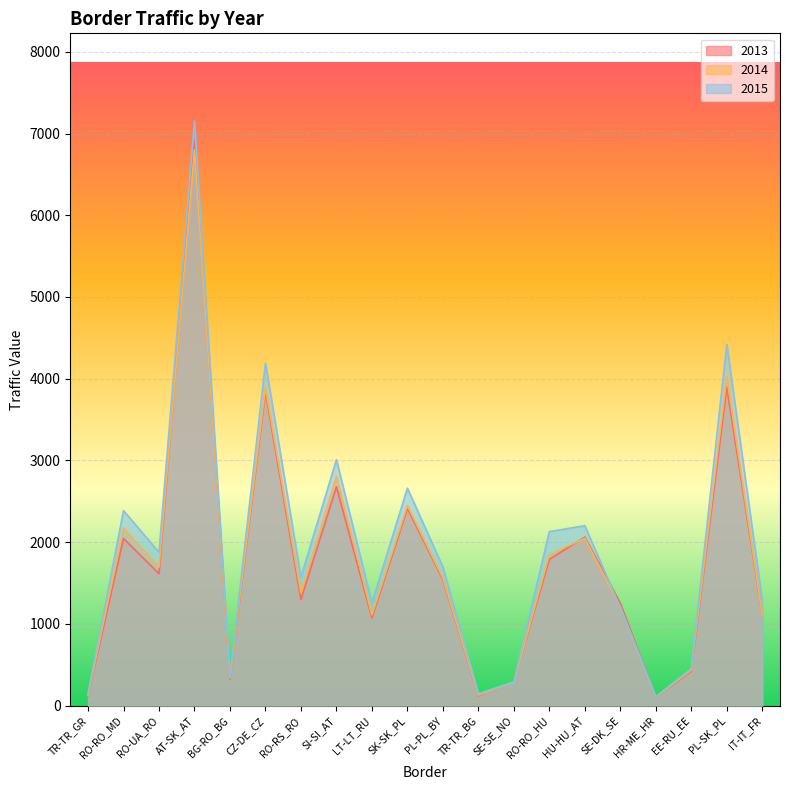

Rank the categories by 2013 value from highest to lowest.

AT-SK_AT, PL-SK_PL, CZ-DE_CZ, SI-SI_AT, SK-SK_PL, HU-HU_AT, RO-RO_MD, RO-RO_HU, RO-UA_RO, PL-PL_BY, RO-RS_RO, SE-DK_SE, IT-IT_FR, LT-LT_RU, EE-RU_EE, BG-RO_BG, SE-SE_NO, TR-TR_GR, TR-TR_BG, HR-ME_HR